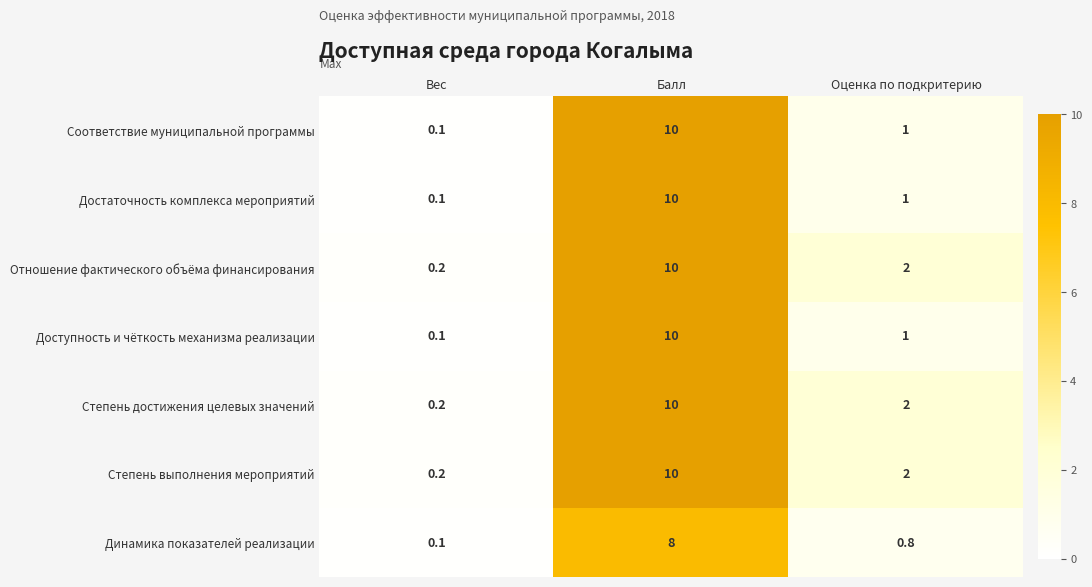

At which label does Соответствие муниципальной программы reach its minimum?

Вес